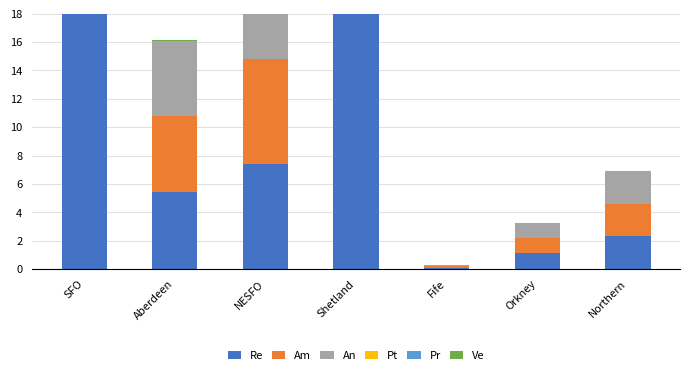

What is the difference between the highest and lowest values at Aberdeen?

5.4